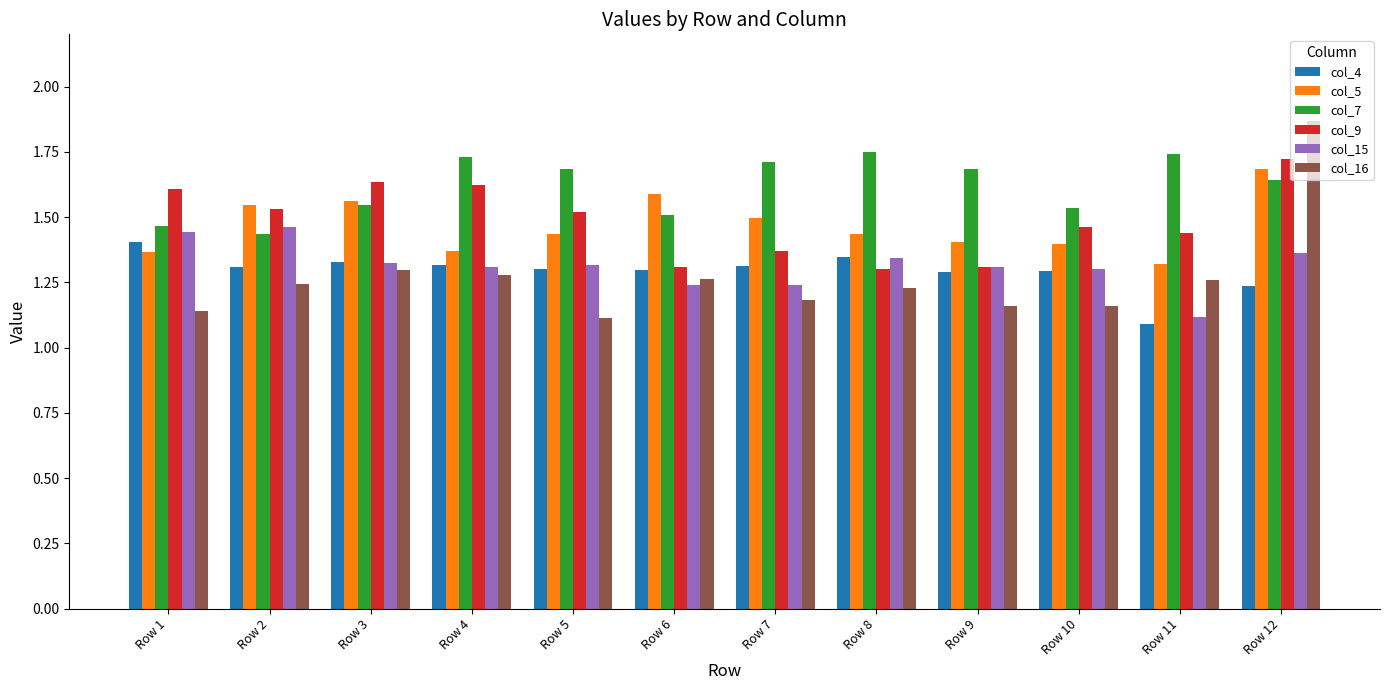

What is the total value across all series at Row 9?

8.2